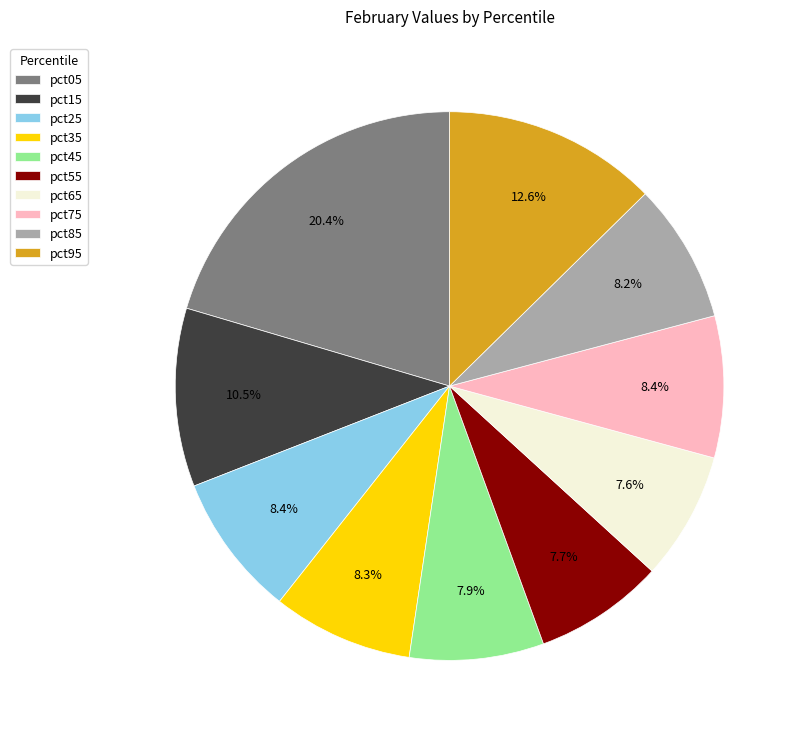

How much of the chart is everything except pct85?

91.8%